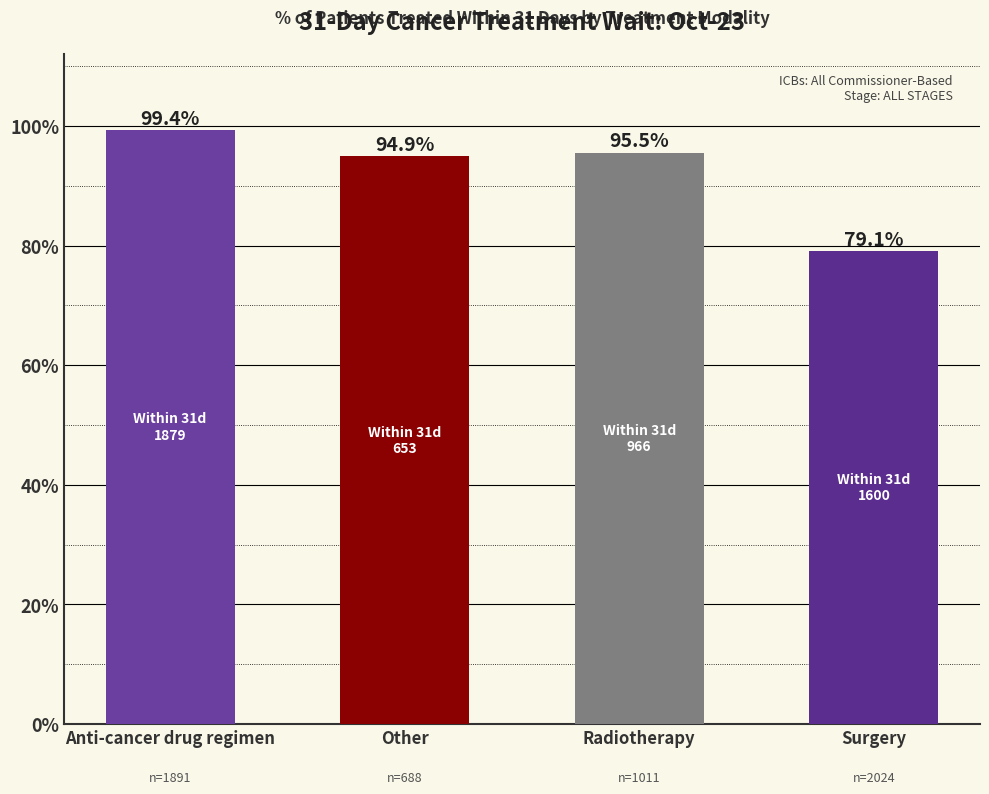

What is the sum of all values?

3.7